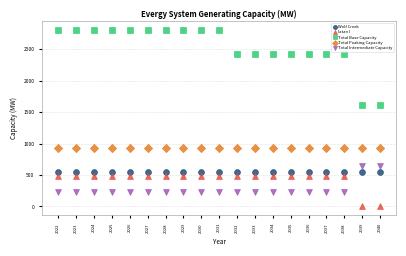

Which series reaches the minimum Y coordinate?

Iatan I